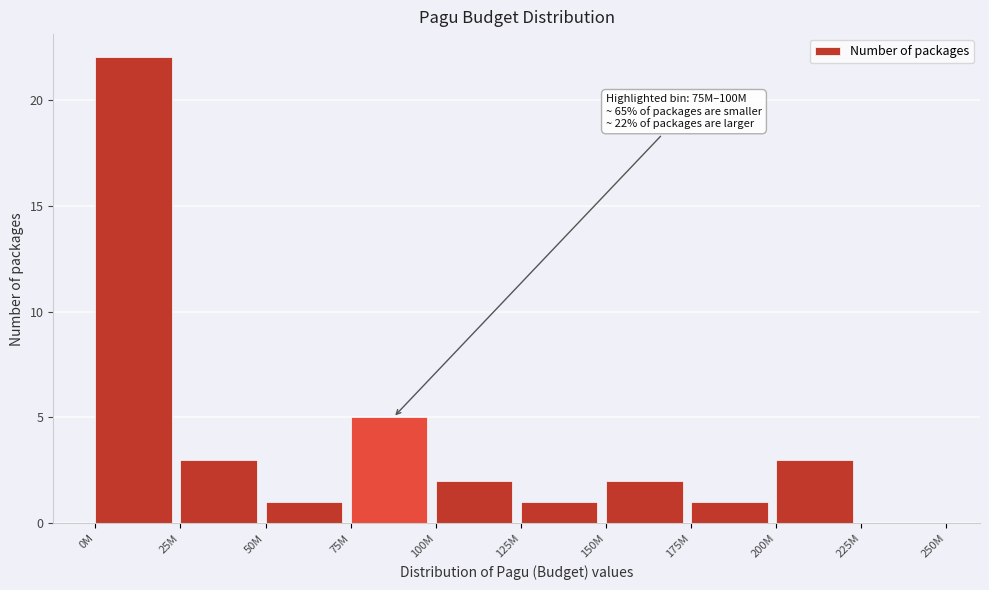

Reading left to right, transcribe all the data shown in this chart.

0M=22	25M=3	50M=1	75M=5	100M=2	125M=1	150M=2	175M=1	200M=3	225M=0